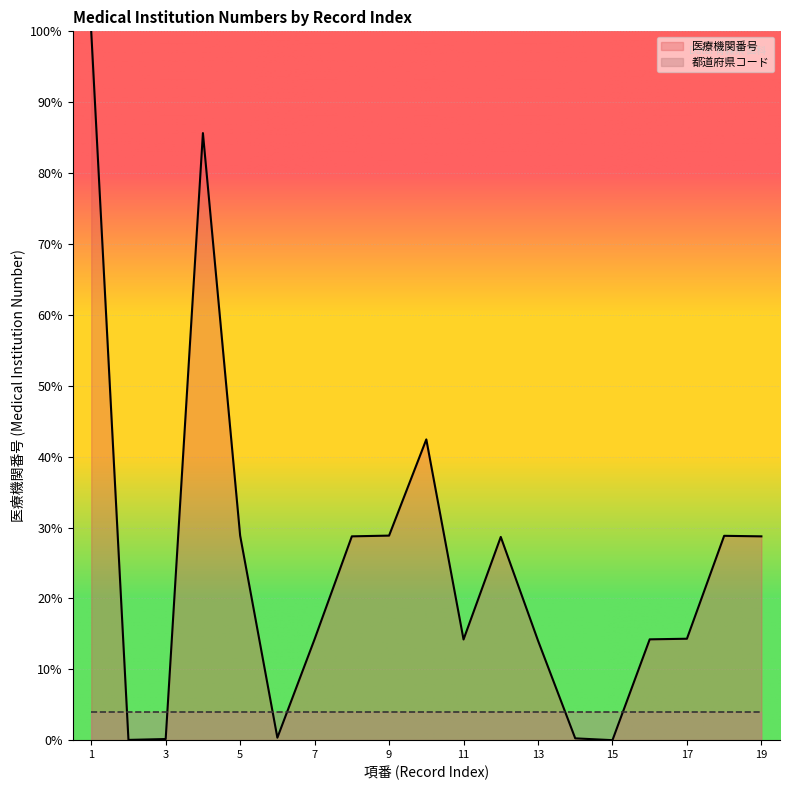

How many distinct data groups are displayed?

2